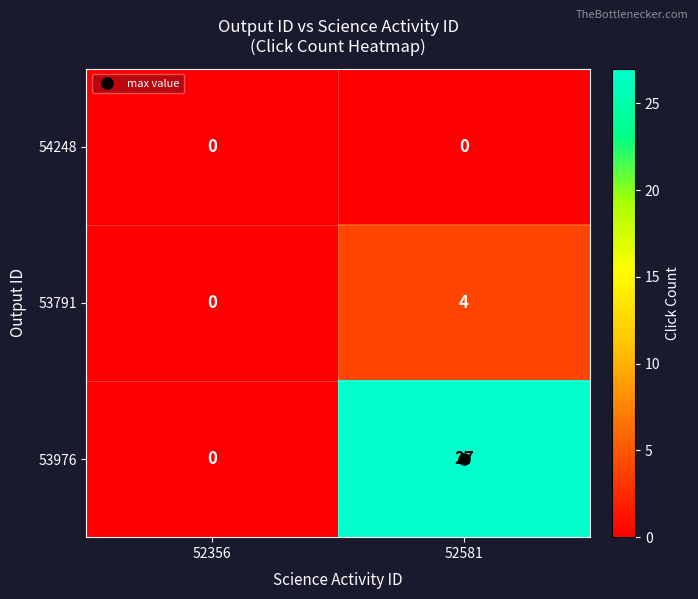

Is it true that 53976 equals 0 at 52356?

True